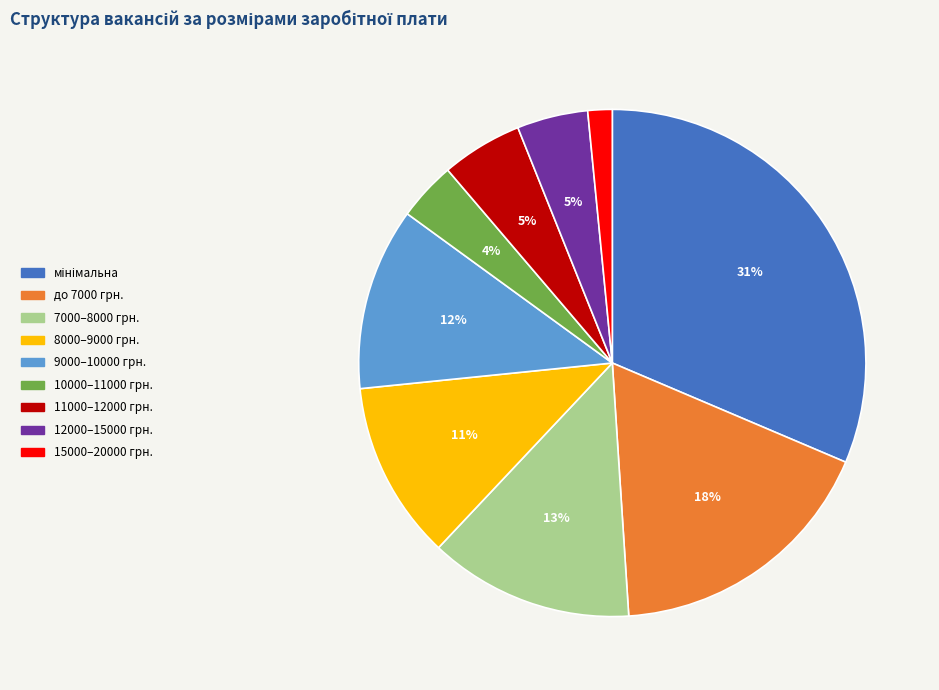

To the nearest percent, what portion does до 7000 грн. represent?

18%